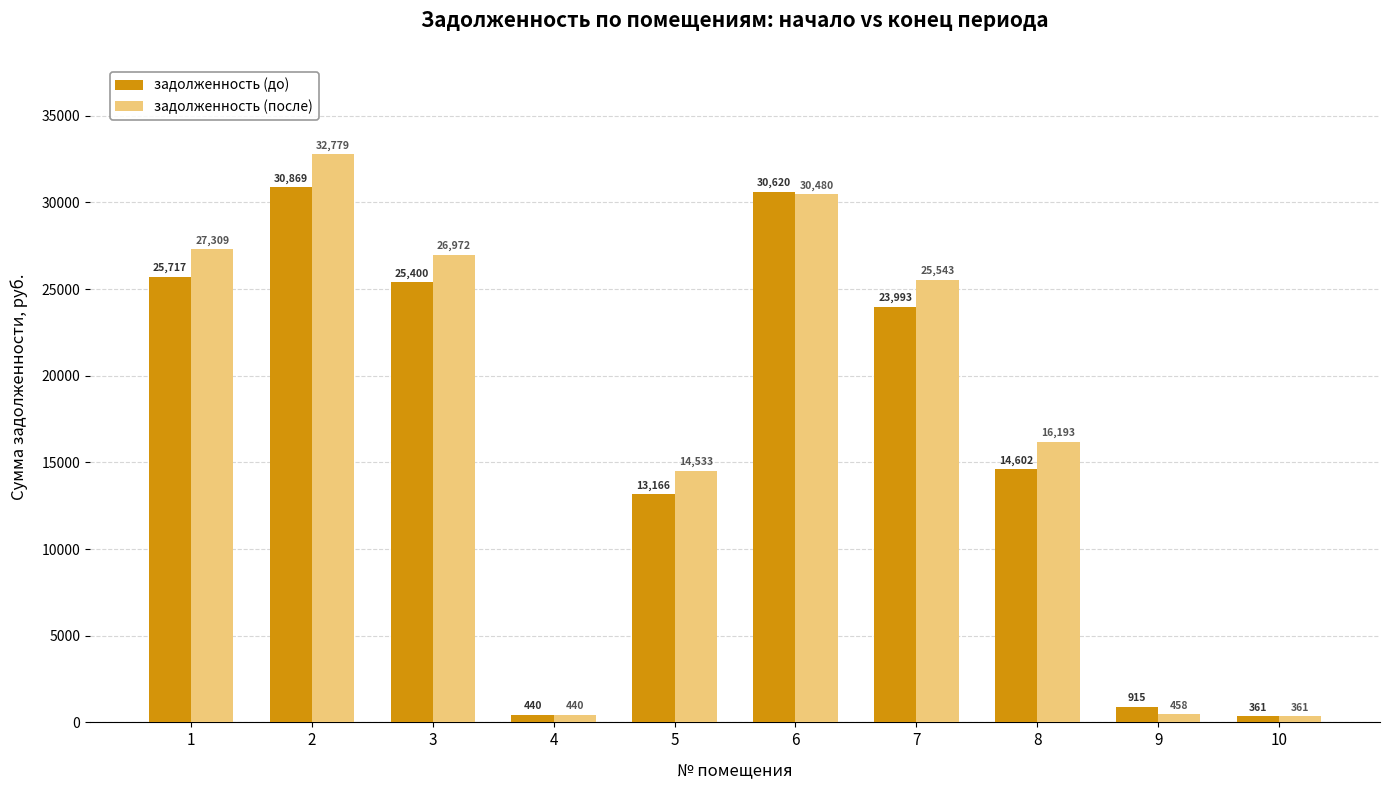

Rank the categories by задолженность (до) value from highest to lowest.

2, 6, 1, 3, 7, 8, 5, 9, 4, 10